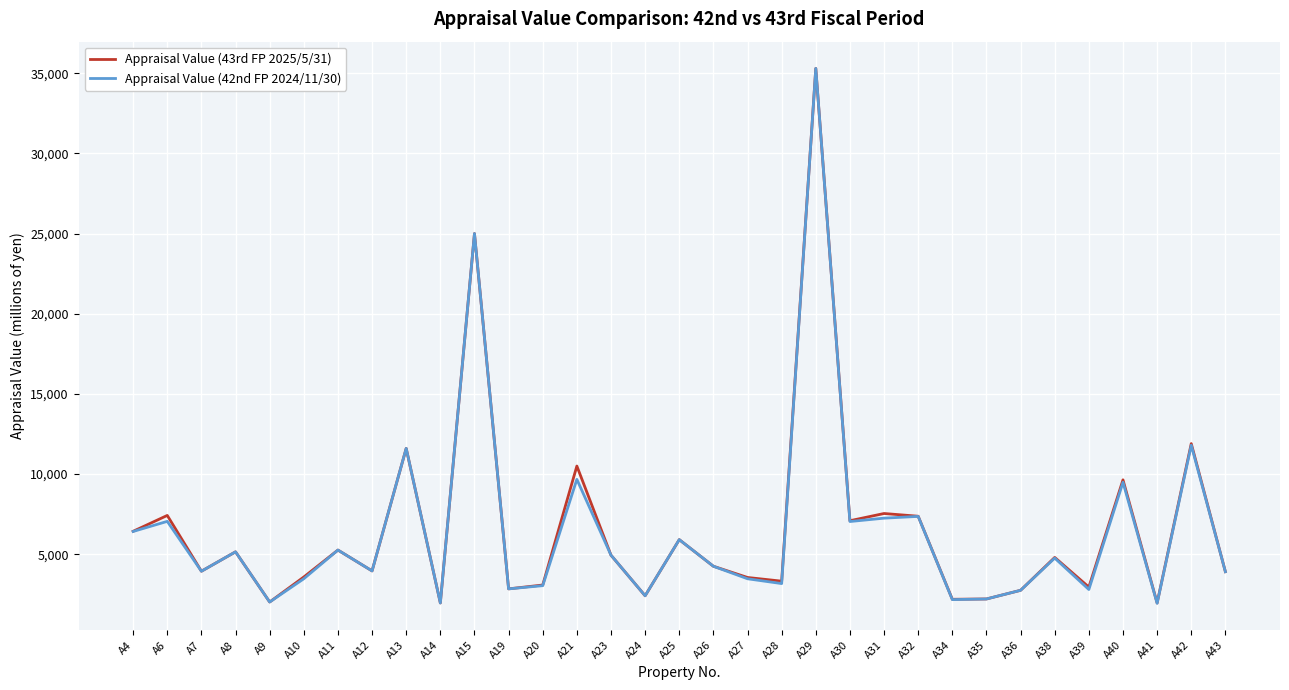

Which label corresponds to the largest value in the chart?

A29